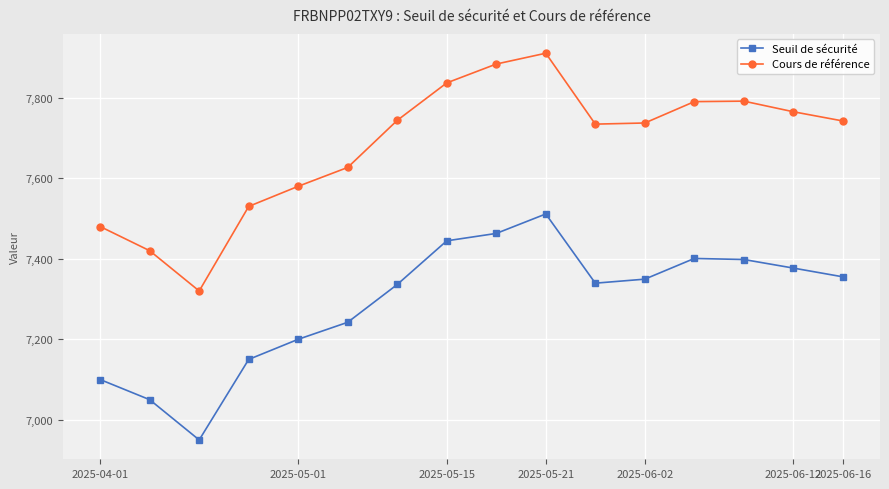

Which series has the widest spread of values?

Cours de référence